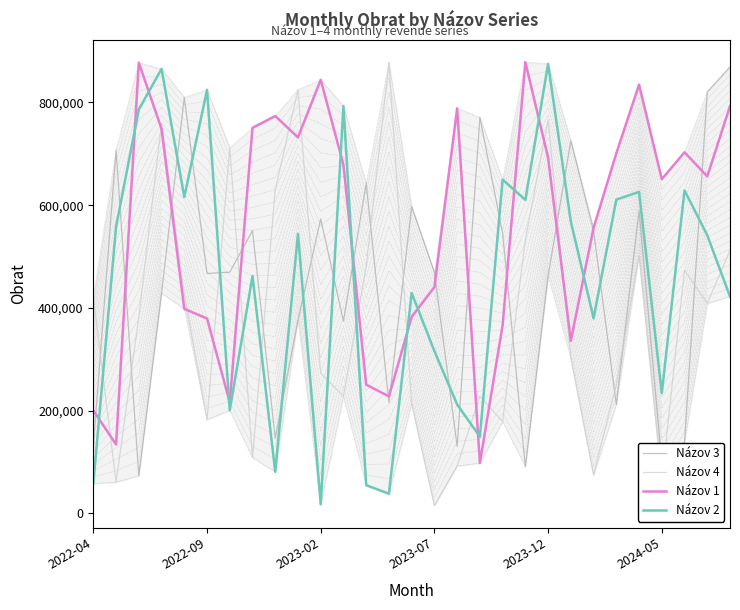

Which series has the largest total across all categories?

Názov 1